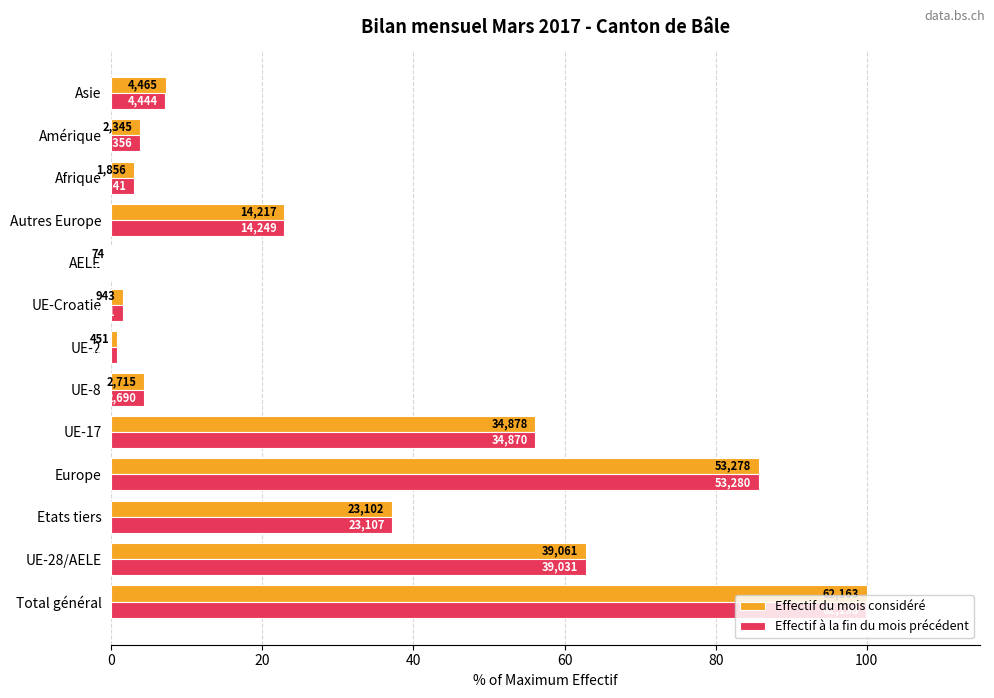

What is the greatest value displayed?

100.0